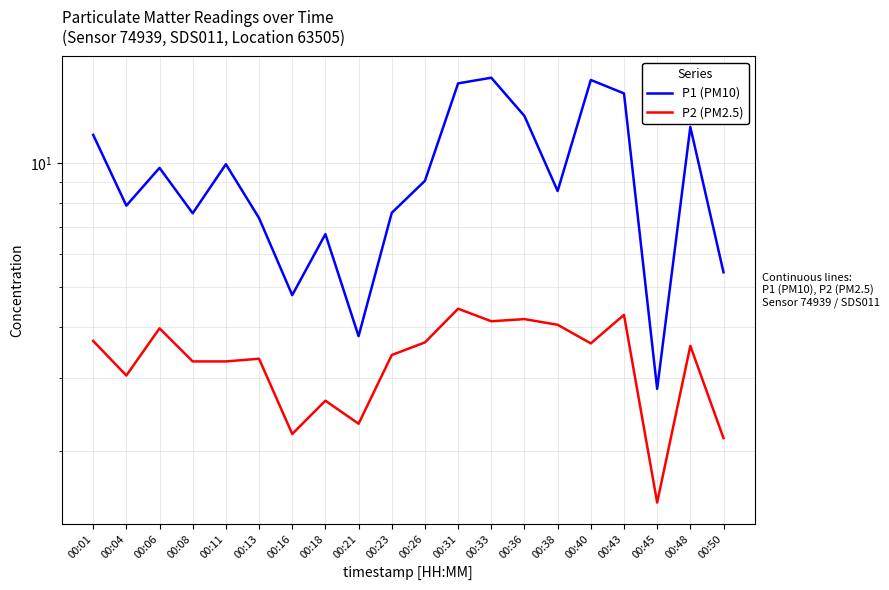

Which has a higher value, 00:16 or 00:23?

00:23